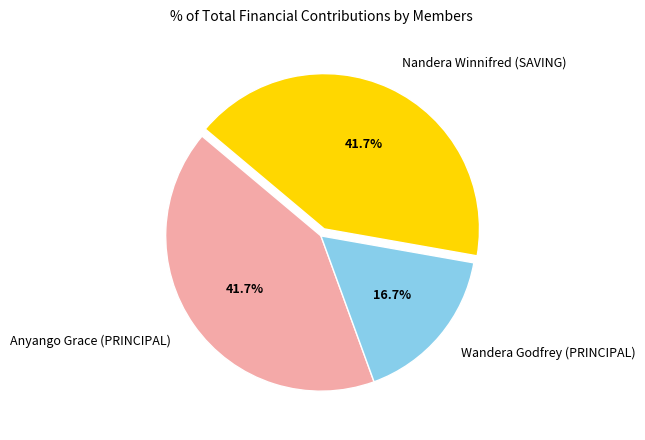

To the nearest percent, what percentage of the pie is Anyango Grace (PRINCIPAL)?

42%